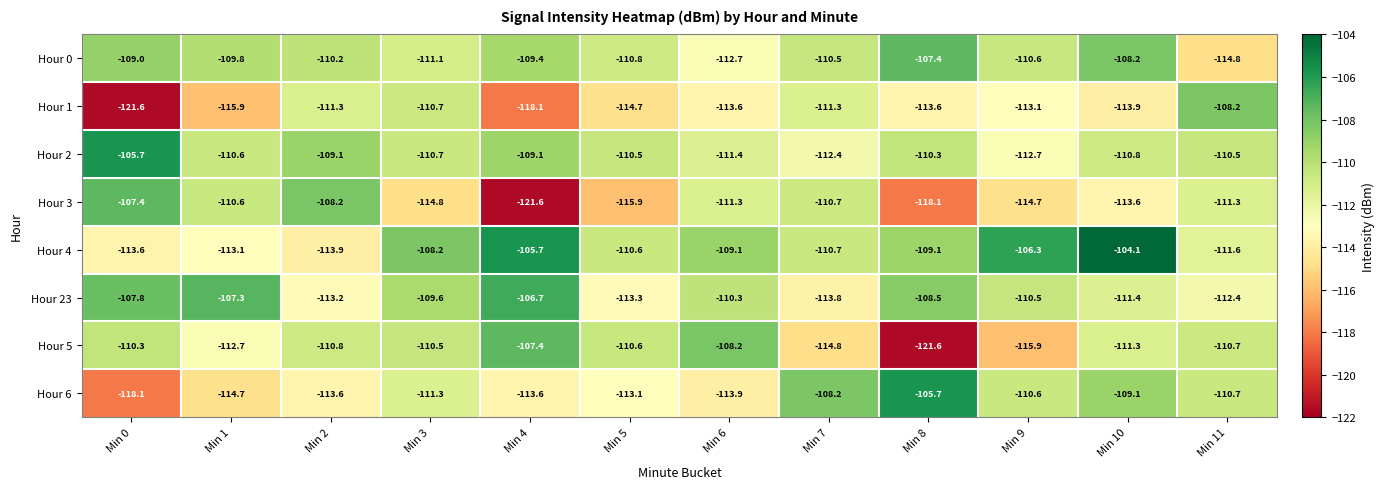

What is the minimum value shown in the chart?

-121.6